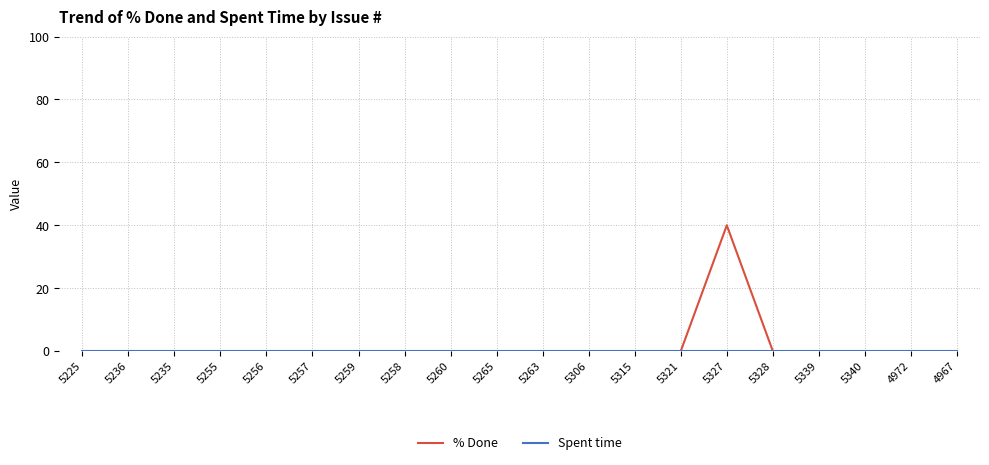

What is the highest value of the % Done series?

40